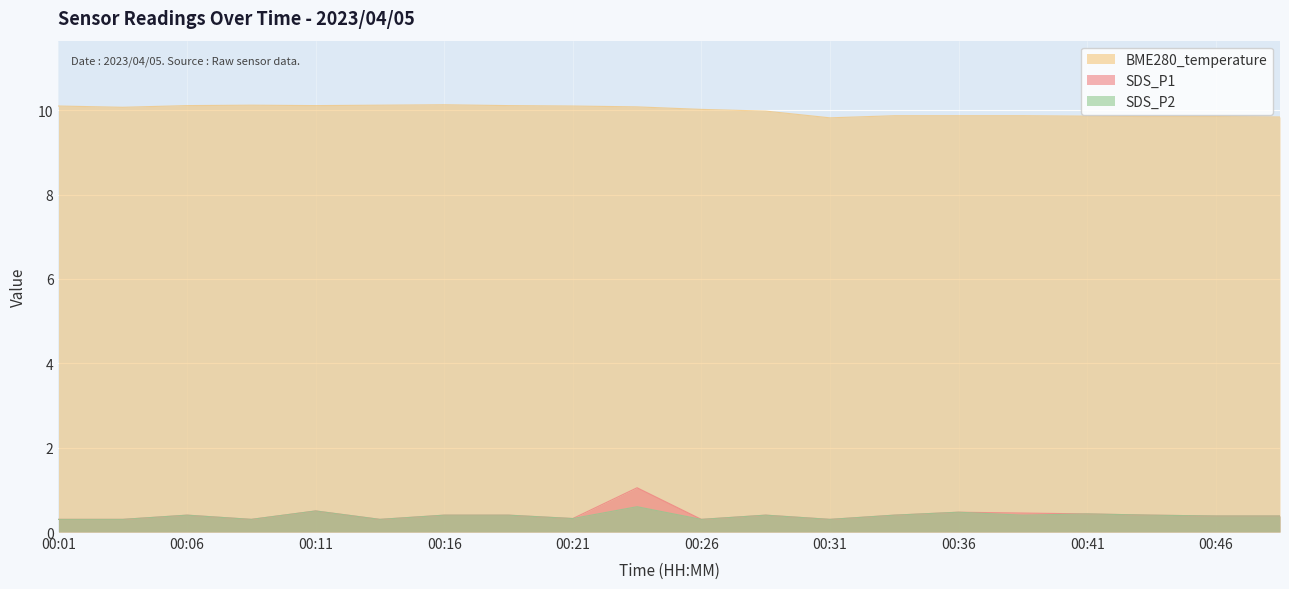

Reading right to left, transcribe all the data shown in this chart.

SDS_P1: 0.4	0.4	0.4	0.4	0.5	0.5	0.4	0.3	0.4	0.3	1.1	0.3	0.4	0.4	0.3	0.5	0.3	0.4	0.3	0.3
SDS_P2: 0.4	0.4	0.4	0.4	0.4	0.5	0.4	0.3	0.4	0.3	0.6	0.3	0.4	0.4	0.3	0.5	0.3	0.4	0.3	0.3
BME280_temperature: 9.8	9.8	9.8	9.9	9.9	9.9	9.9	9.8	10.0	10.0	10.1	10.1	10.1	10.1	10.1	10.1	10.1	10.1	10.1	10.1